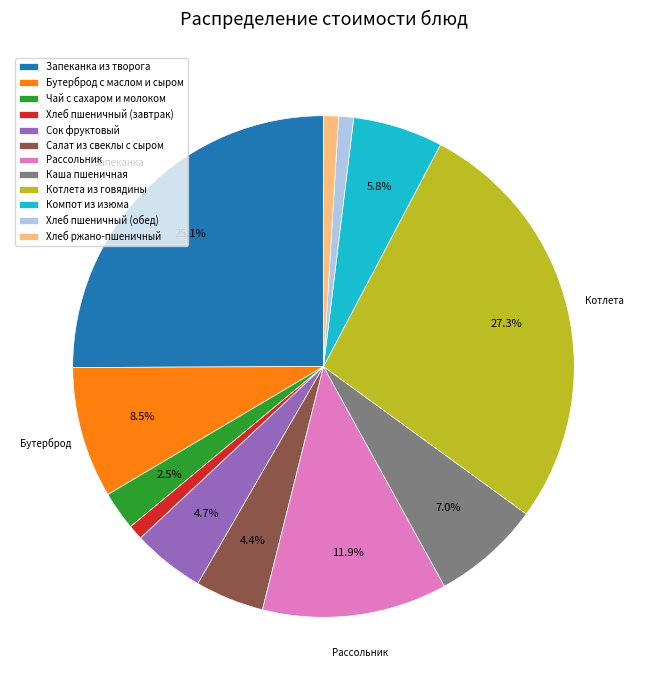

Approximately how many times larger is the value at Хлеб ржано-пшеничный compared to Рассольник?

0.1